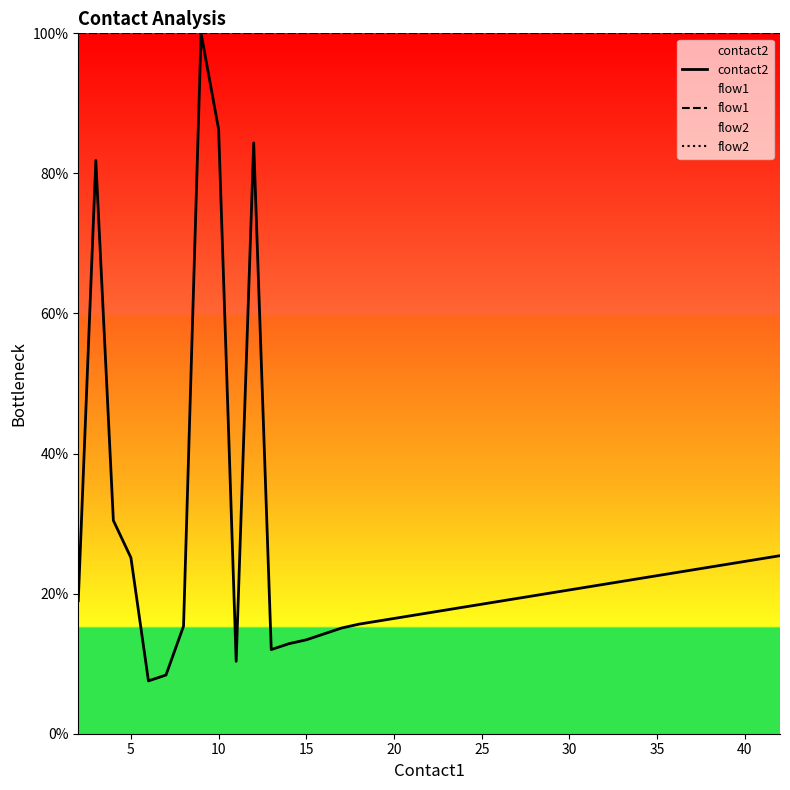

List the series in order of their peak value, lowest first.

contact2, flow1, flow2